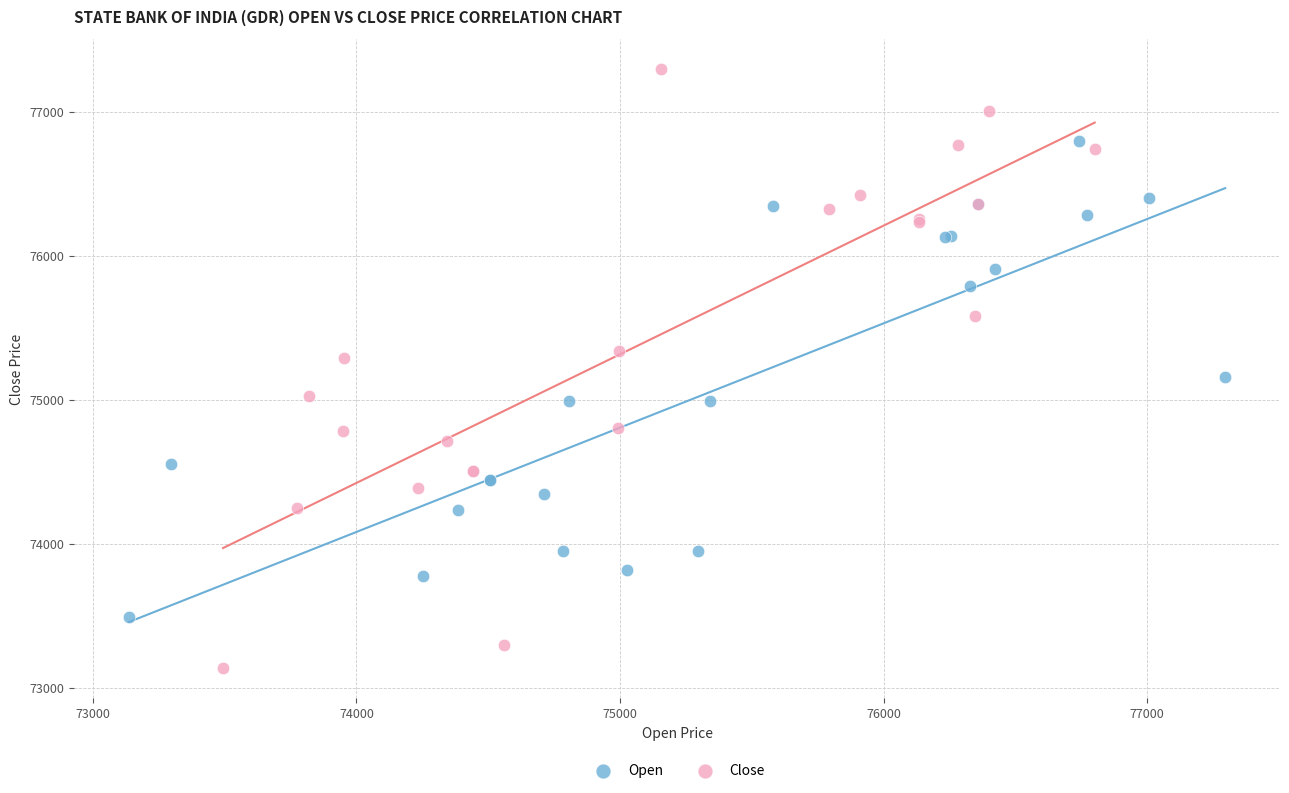

What are all the series names shown in the legend?

Open, Close